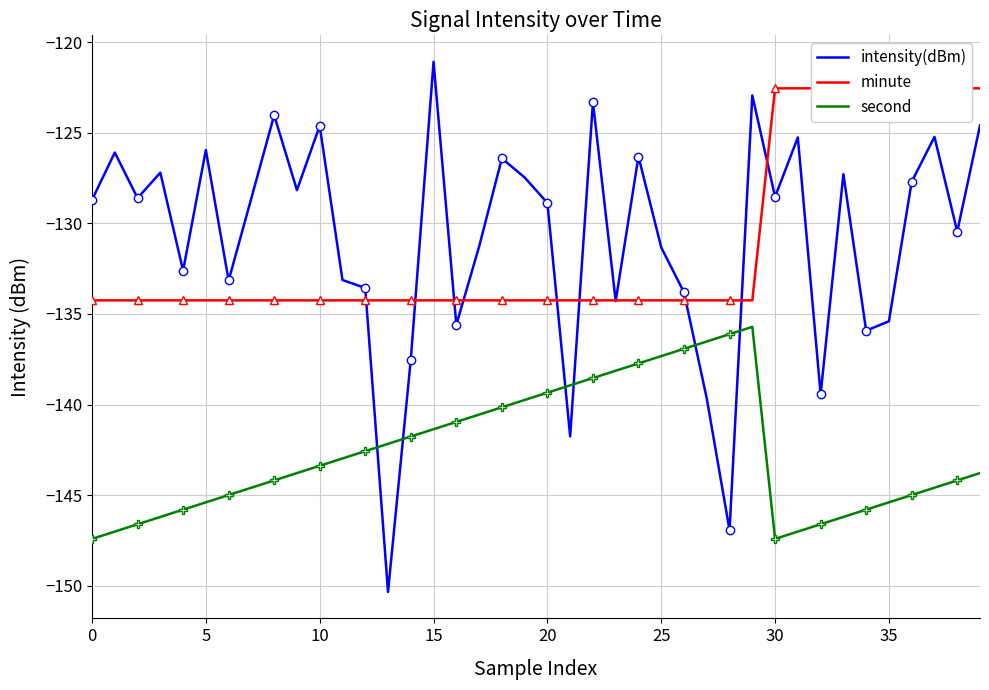

What is the maximum value for minute?

-122.6